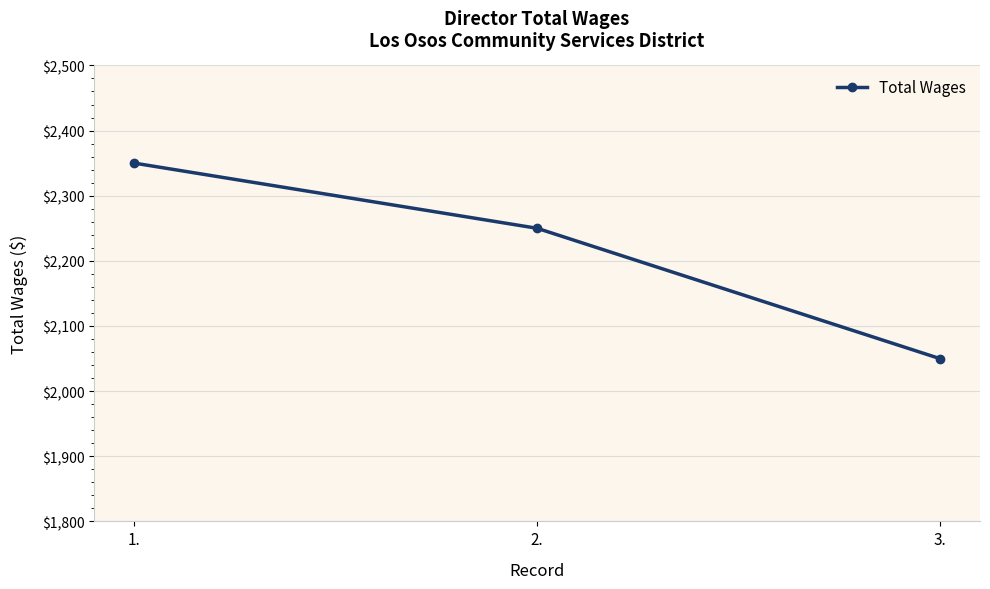

What is the change in value from 1. to 2.?

-100